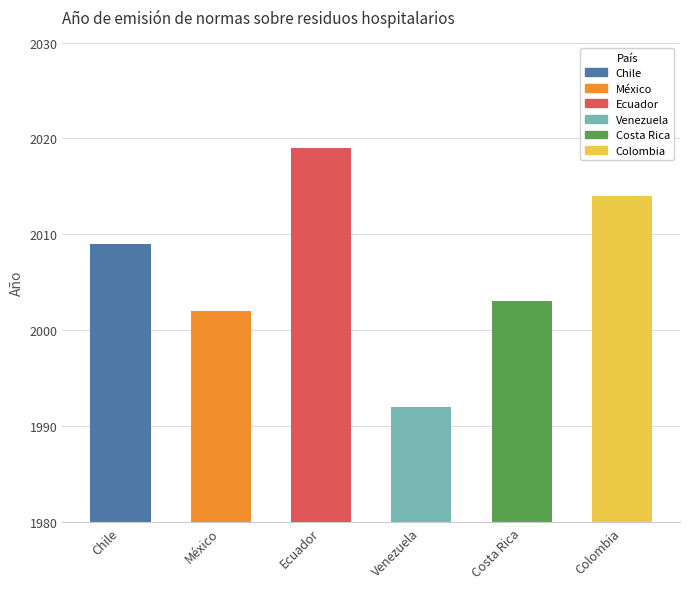

What is the sum of the values at Chile and Colombia?

4023